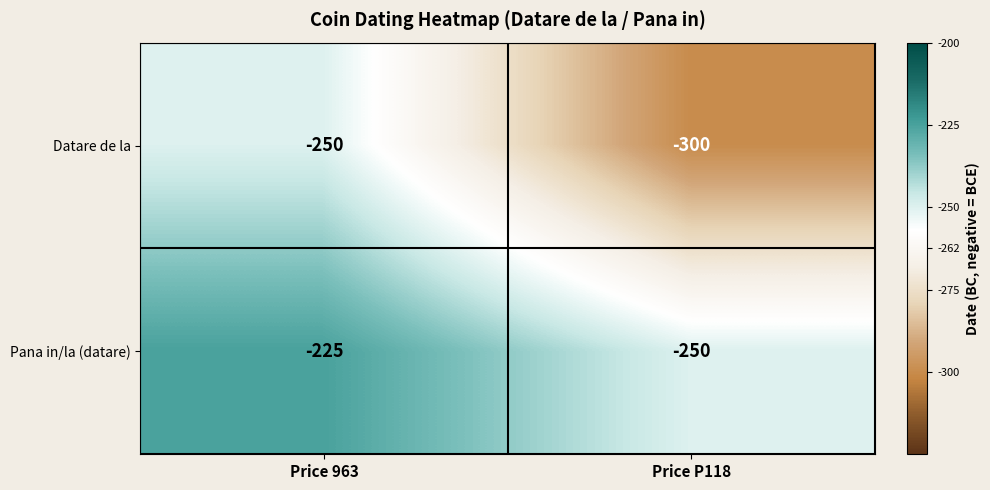

Reading left to right, transcribe all the data shown in this chart.

Datare de la: Price 963=-250	Price P118=-300
Pana in/la (datare): Price 963=-225	Price P118=-250